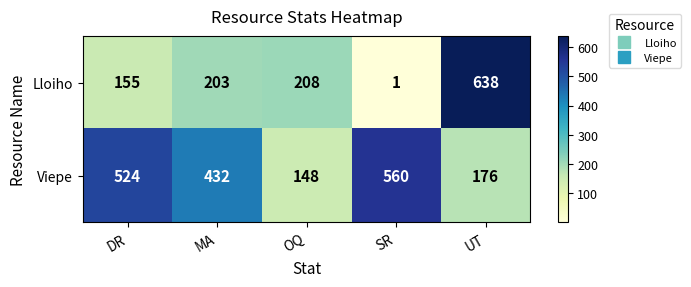

Reading right to left, extract all data points from this chart.

Lloiho: UT=638	SR=1	OQ=208	MA=203	DR=155
Viepe: UT=176	SR=560	OQ=148	MA=432	DR=524